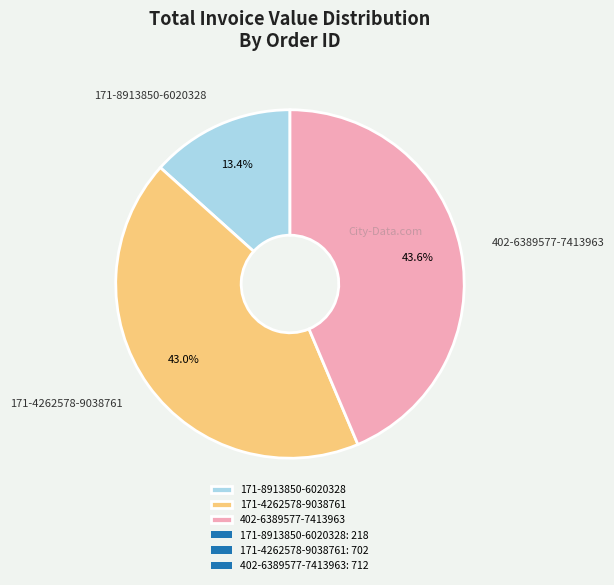

Is there a majority slice in this chart?

No